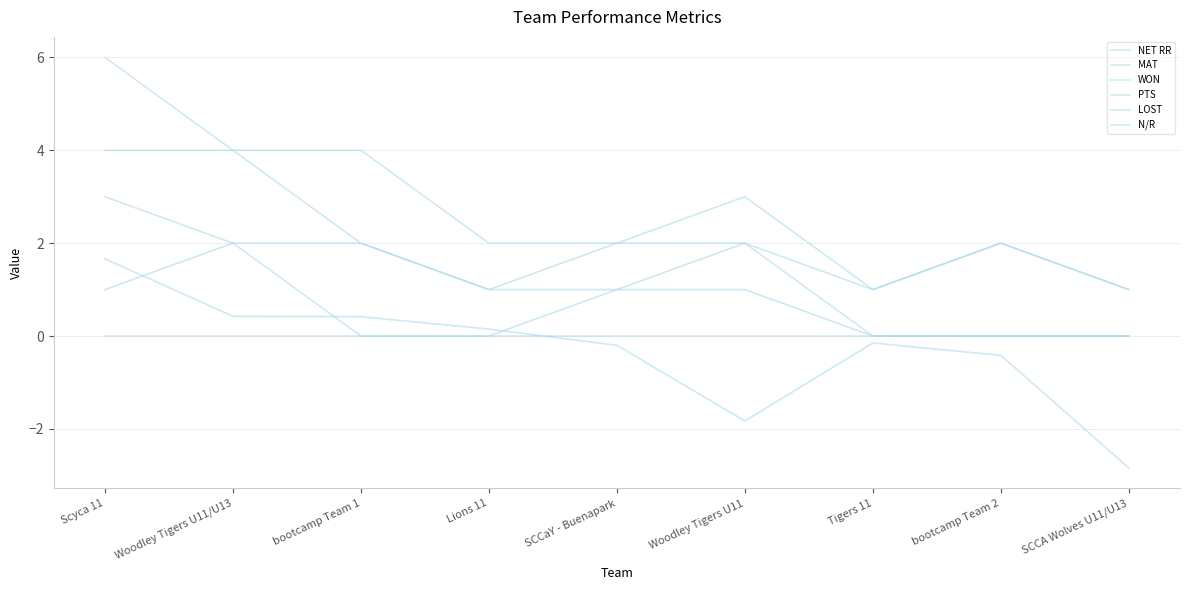

Reading left to right, extract all data points from this chart.

NET RR: 1.7	0.4	0.4	0.1	-0.2	-1.8	-0.1	-0.4	-2.8
MAT: 4.0	4.0	2.0	1.0	2.0	3.0	1.0	2.0	1.0
WON: 3.0	2.0	2.0	1.0	1.0	1.0	0.0	0.0	0.0
PTS: 6.0	4.0	4.0	2.0	2.0	2.0	0.0	0.0	0.0
LOST: 1.0	2.0	0.0	0.0	1.0	2.0	1.0	2.0	1.0
N/R: 0.0	0.0	0.0	0.0	0.0	0.0	0.0	0.0	0.0